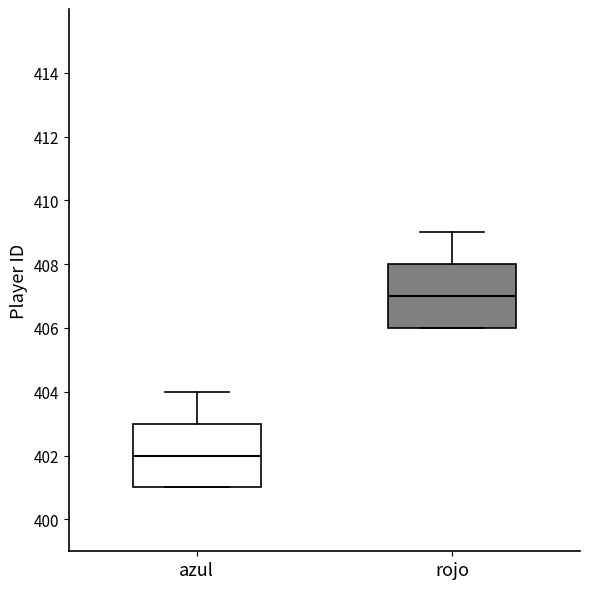

Which box's median line is the highest?

rojo